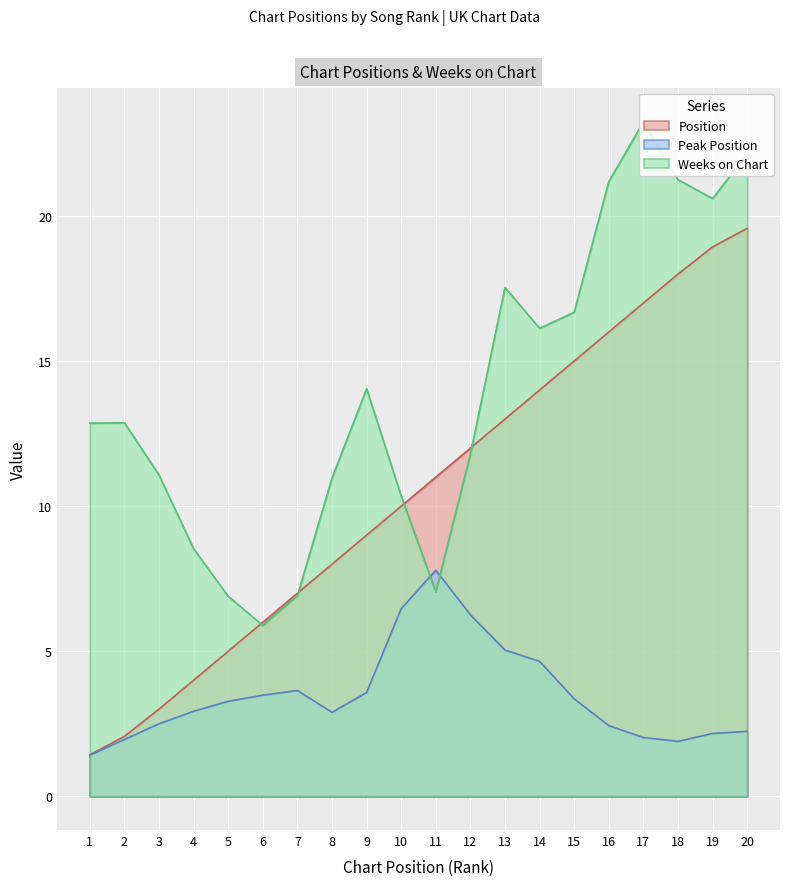

List the series in order of their overall mean, lowest first.

Peak Position, Position, Weeks on Chart